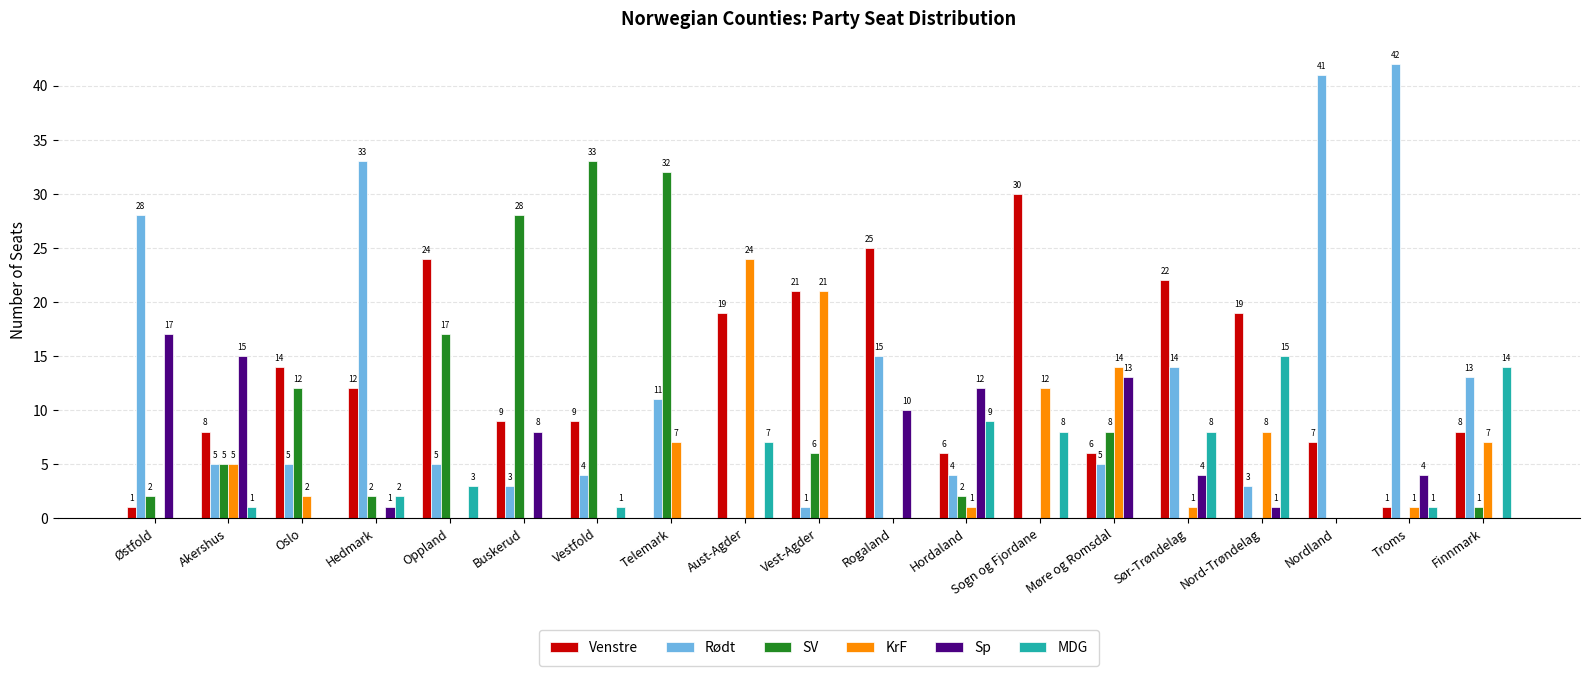

What is the sum of all KrF values?

103